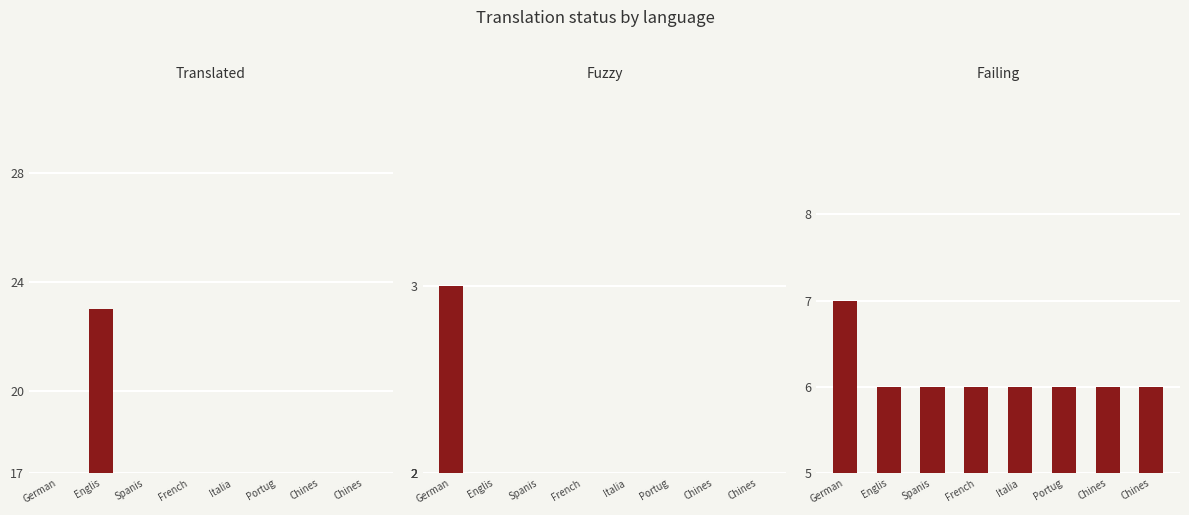

How many bars are there in total?

24